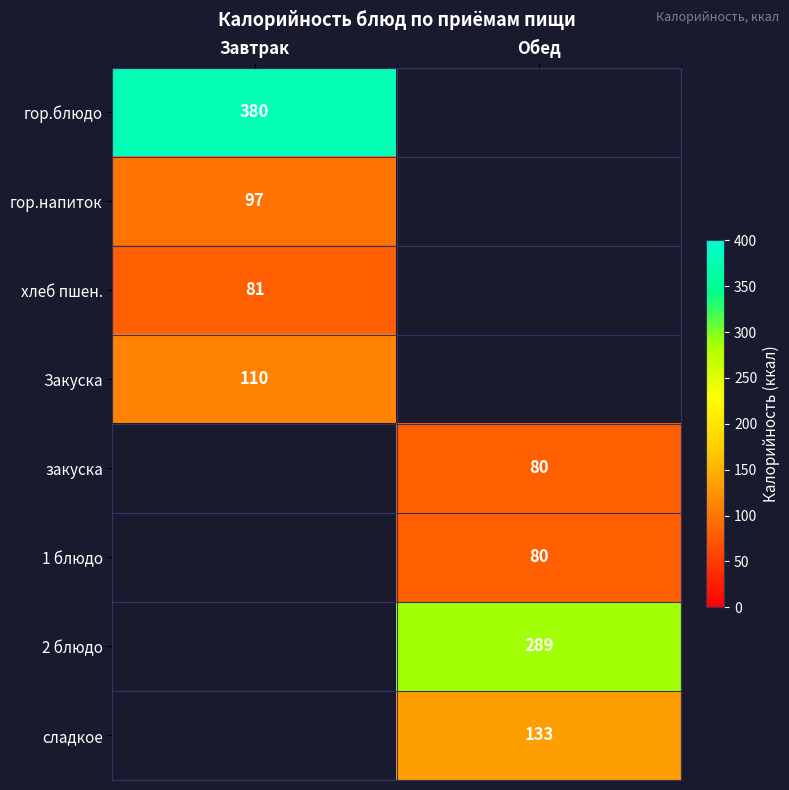

Is the value of Закуска at Завтрак greater than the value of гор.напиток at Завтрак?

Yes